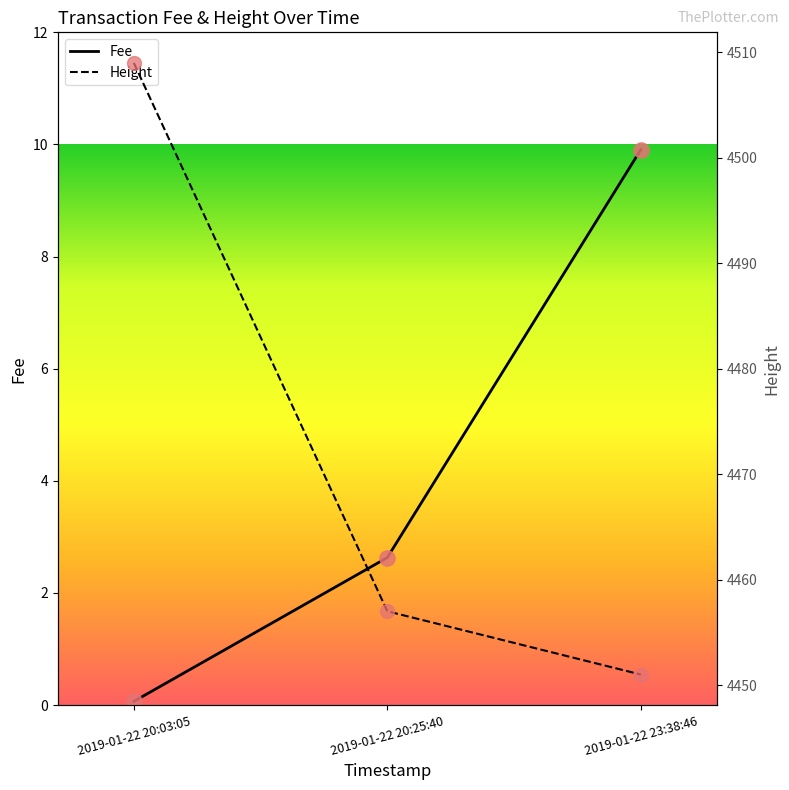

What are all the series names shown in the legend?

Fee, Height